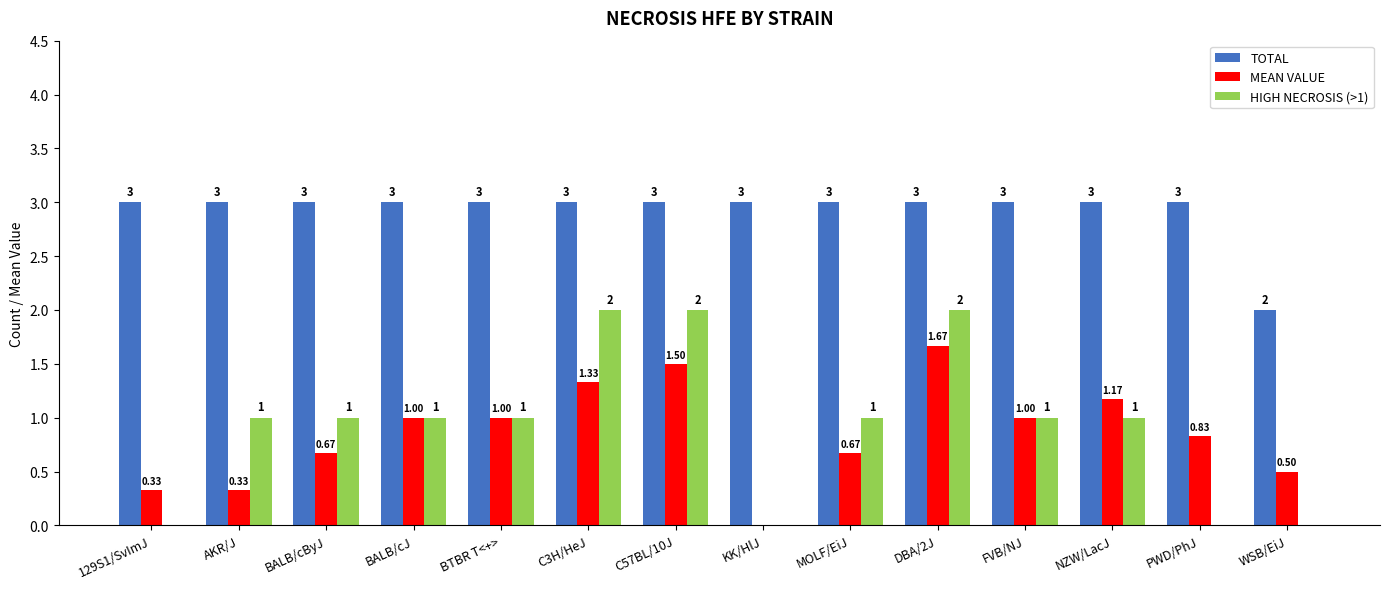

Between BALB/cByJ and C3H/HeJ, which series saw the biggest shift?

HIGH NECROSIS (>1)